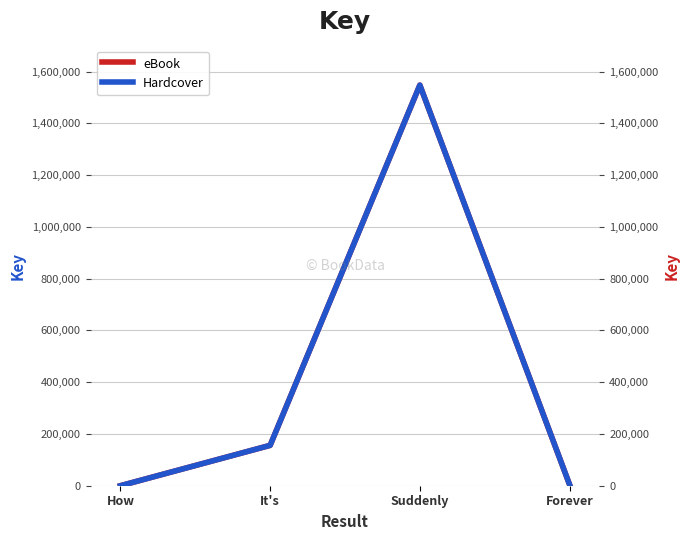

Where is Hardcover nearest to the value 773823?

It's